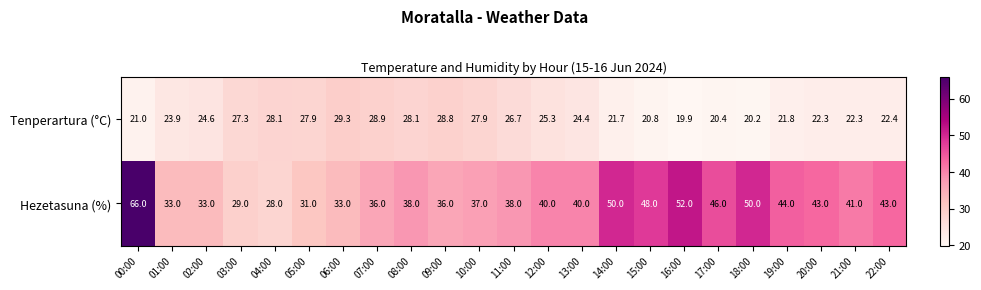

What value does the Hezetasuna (%) series have at 18:00?

50.0